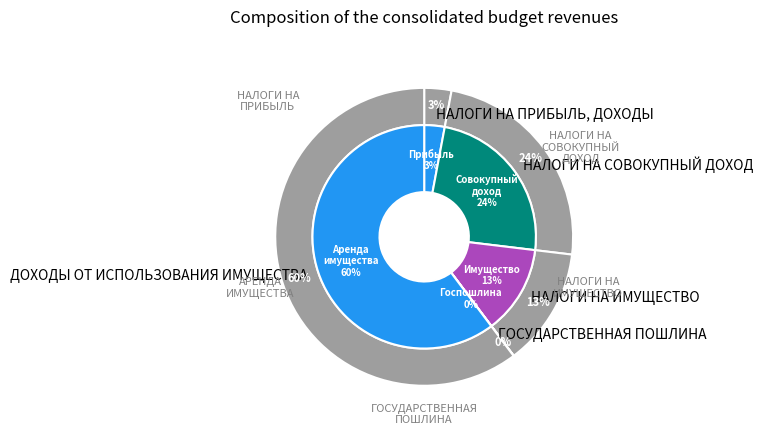

What is the ratio of the value at ДОХОДЫ ОТ ИСПОЛЬЗОВАНИЯ ИМУЩЕСТВА to the value at НАЛОГИ НА ИМУЩЕСТВО?

4.7